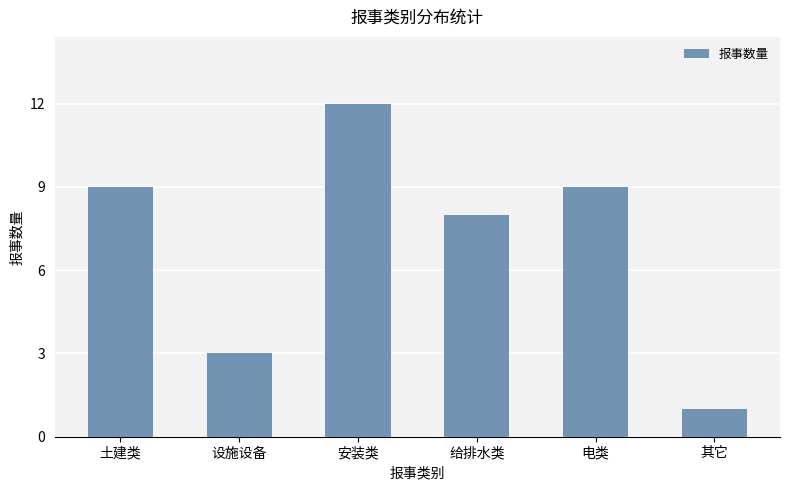

What is the difference between the second highest and minimum values?

8